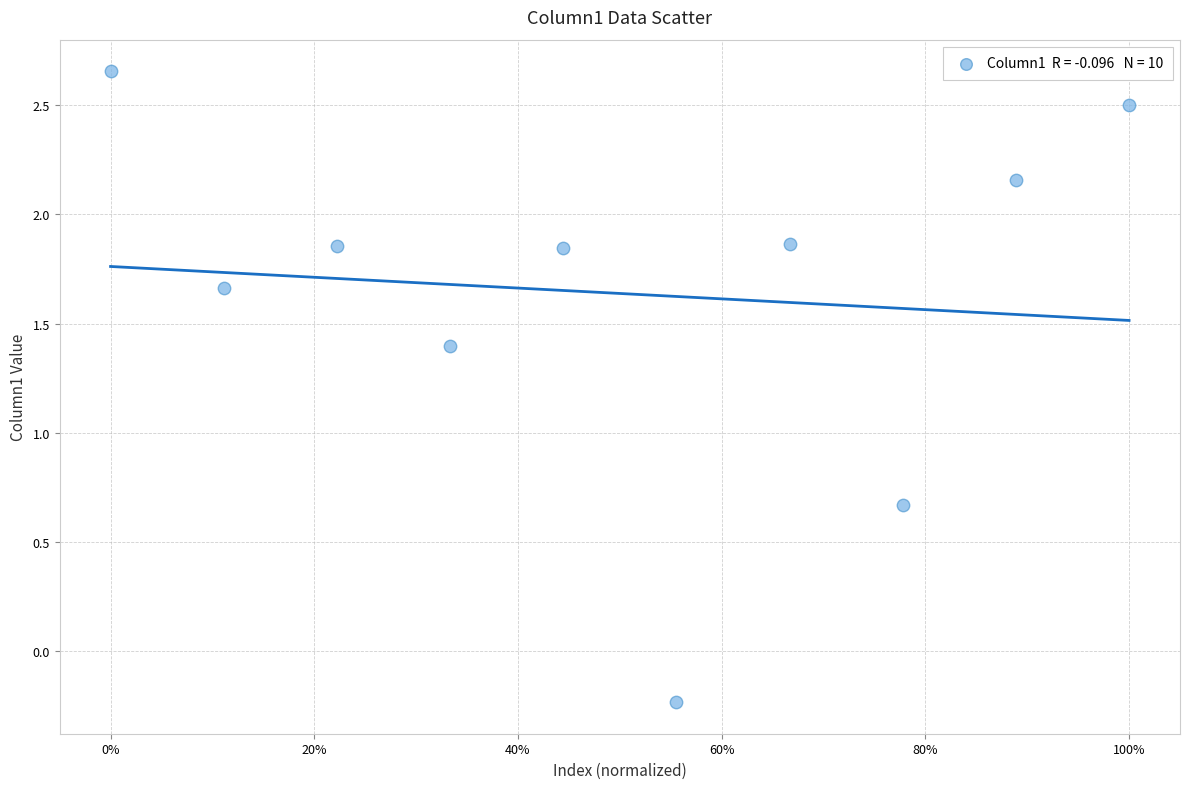

What is the range of X values (max minus min)?

1.0